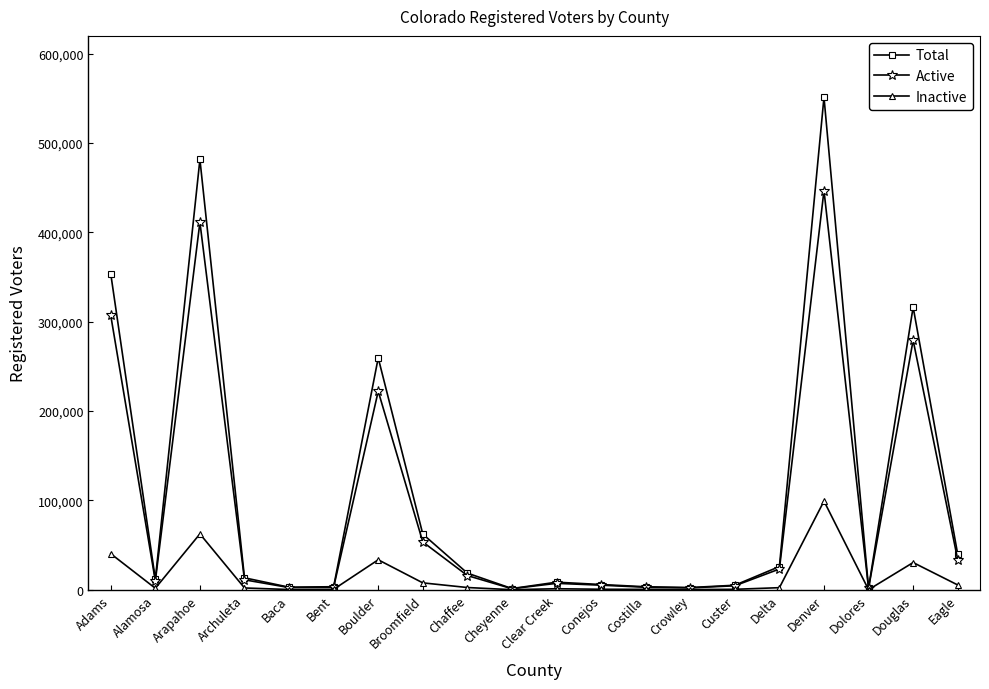

What is the label of the 19th point from the right?

Alamosa